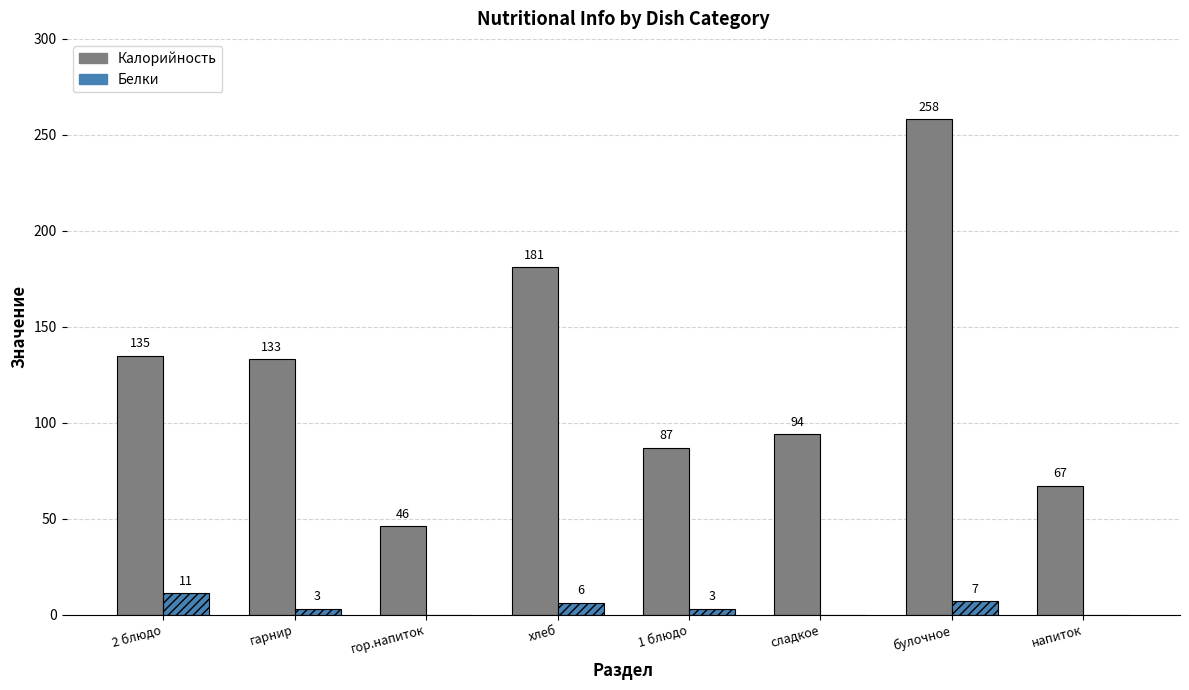

At which label is Калорийность closest to 152?

2 блюдо